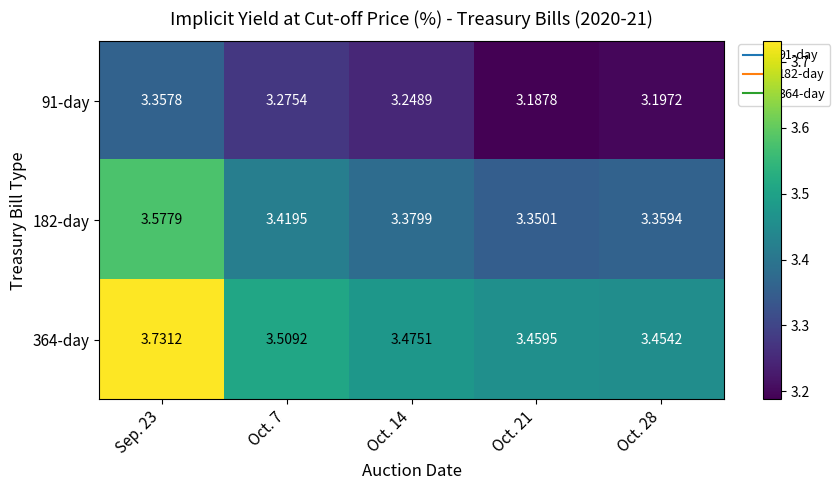

How many series are shown in this chart?

3